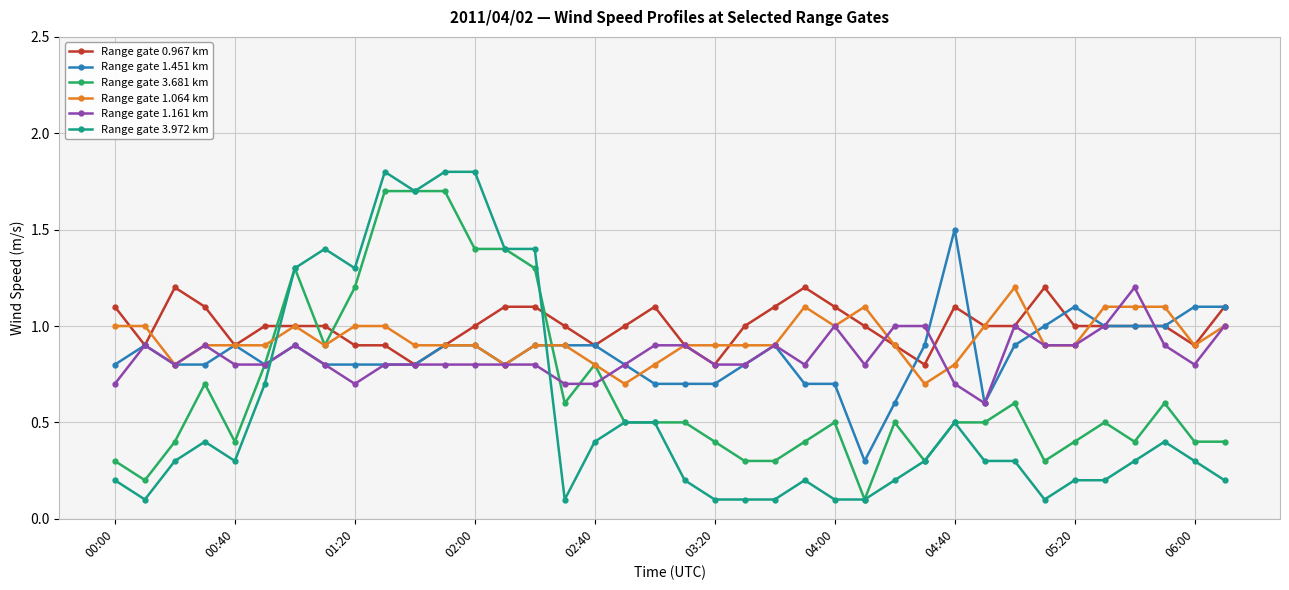

Which series has the largest range (max minus min)?

Range gate 3.972 km